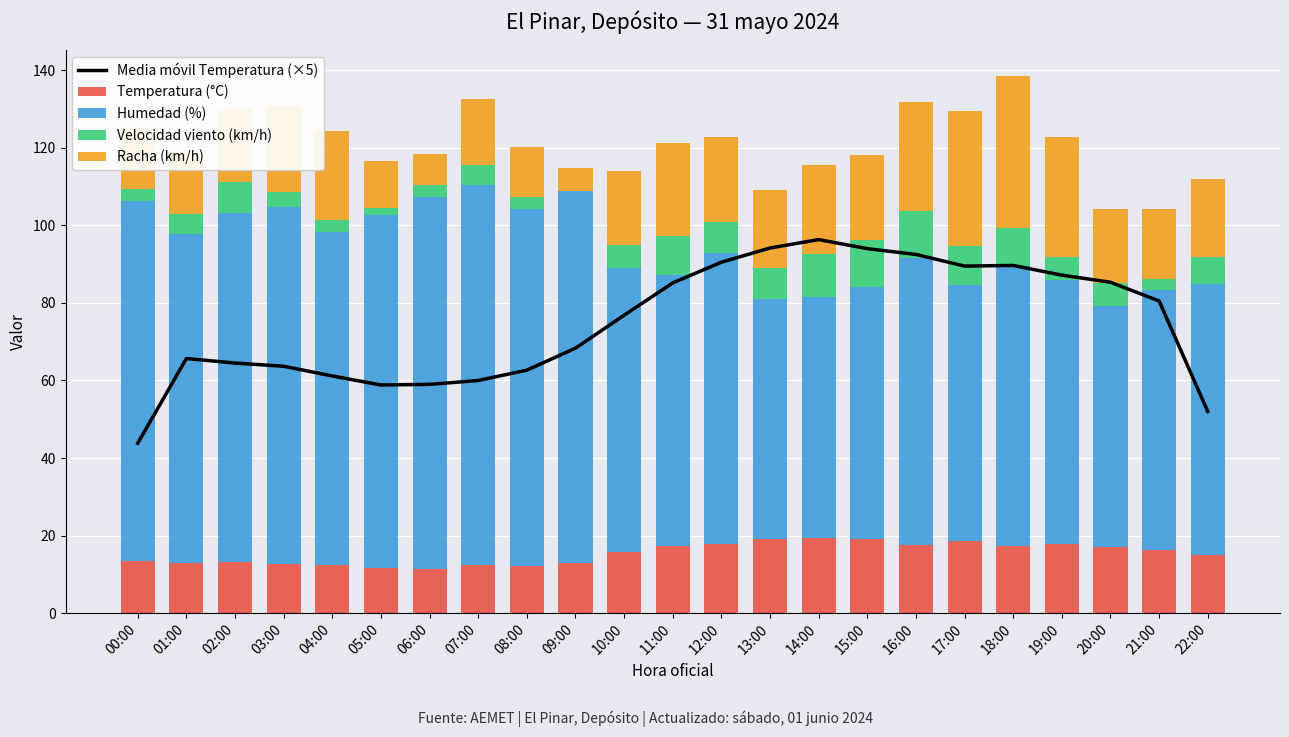

Which label corresponds to the largest value in the chart?

07:00